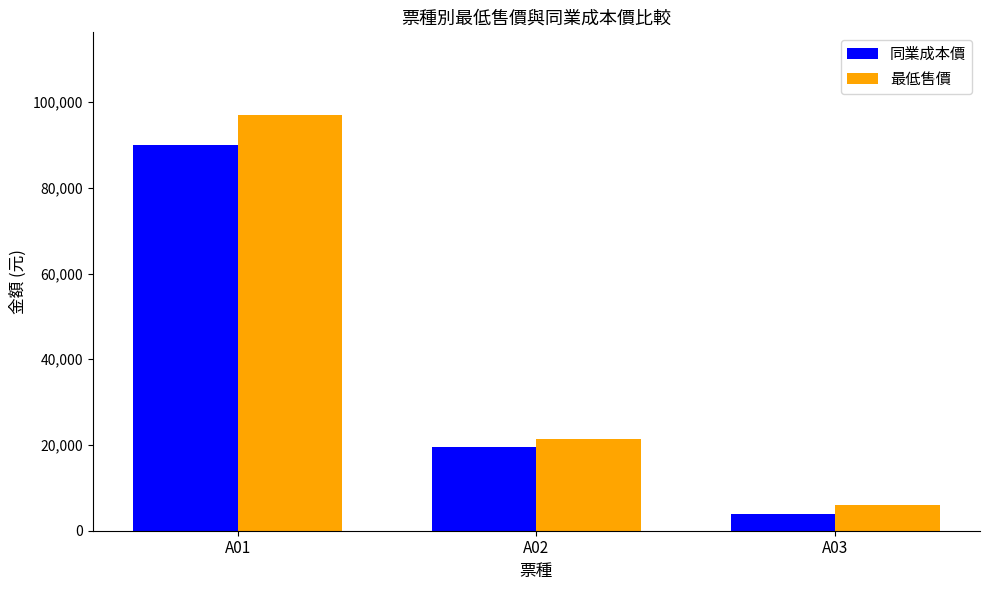

Reading left to right, transcribe all the data shown in this chart.

同業成本價: 89900	19500	4000
最低售價: 96900	21500	6000